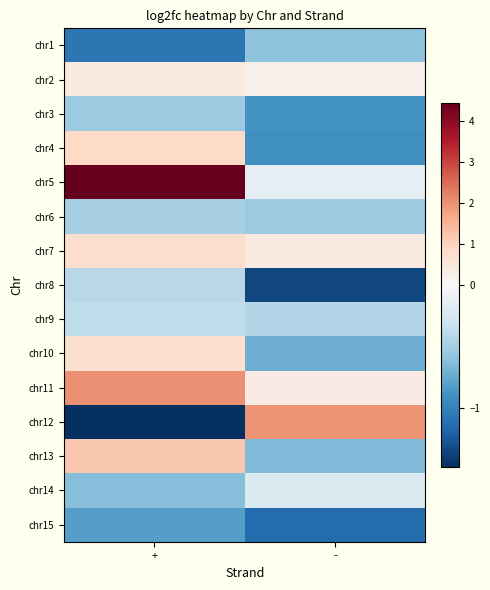

What is the difference between the highest and lowest values at -?

3.3